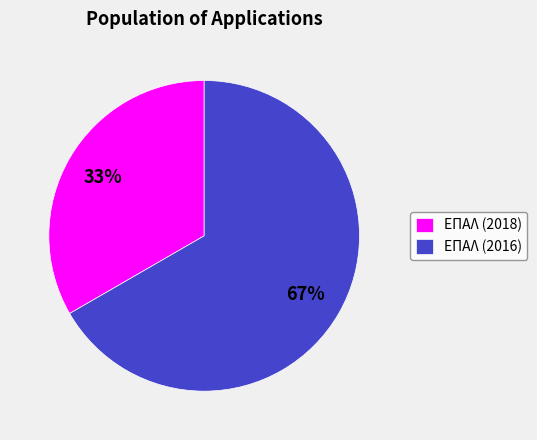

Does ΕΠΑΛ (2016) account for over 50% of the chart?

Yes